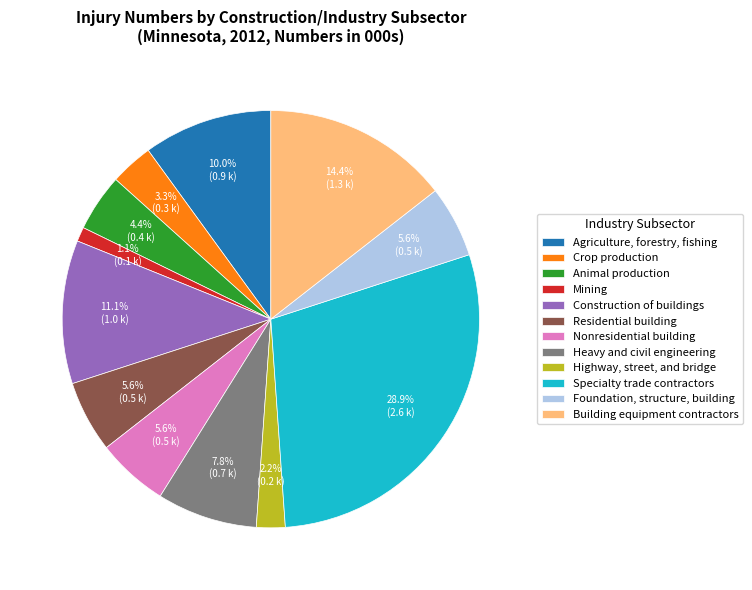

The Animal production slice represents 4% of the pie. True or false?

True